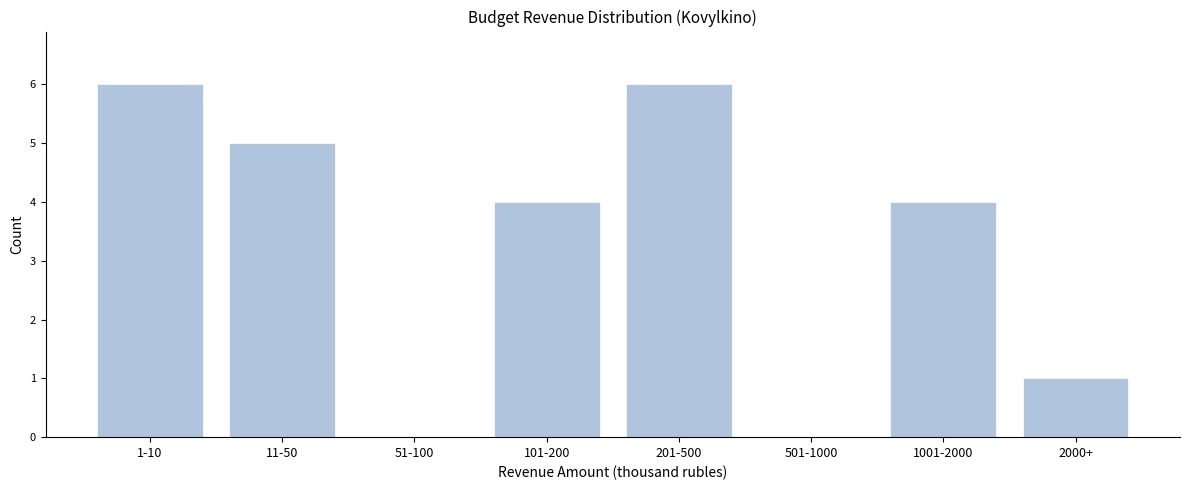

Reading left to right, list all the values displayed in this chart.

1-10=6	11-50=5	51-100=0	101-200=4	201-500=6	501-1000=0	1001-2000=4	2000+=1